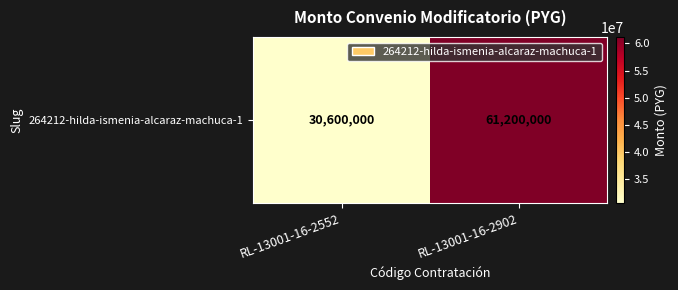

Rank the categories by value from highest to lowest.

RL-13001-16-2902, RL-13001-16-2552